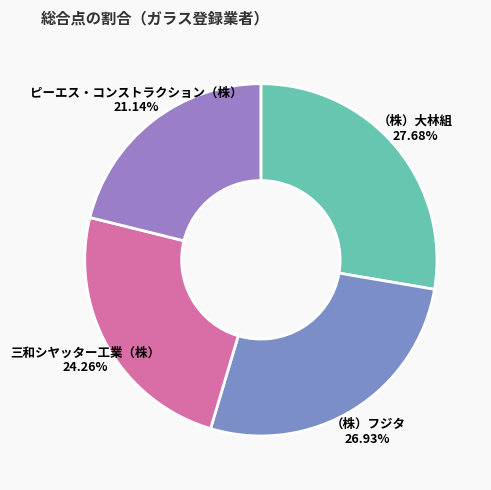

Count the number of slices in the pie.

4